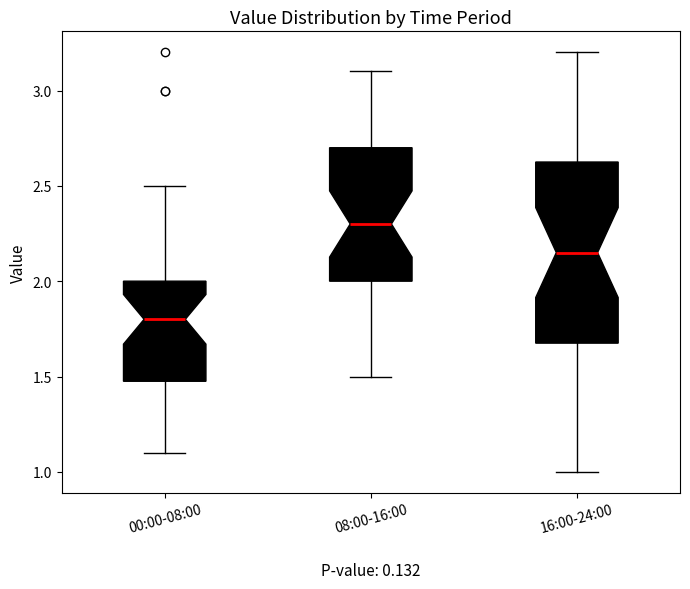

Where is the upper edge of the box for 00:00-08:00 on the y-axis? The values are not printed on the chart, so give them approximately, as read against the axis.

2.00